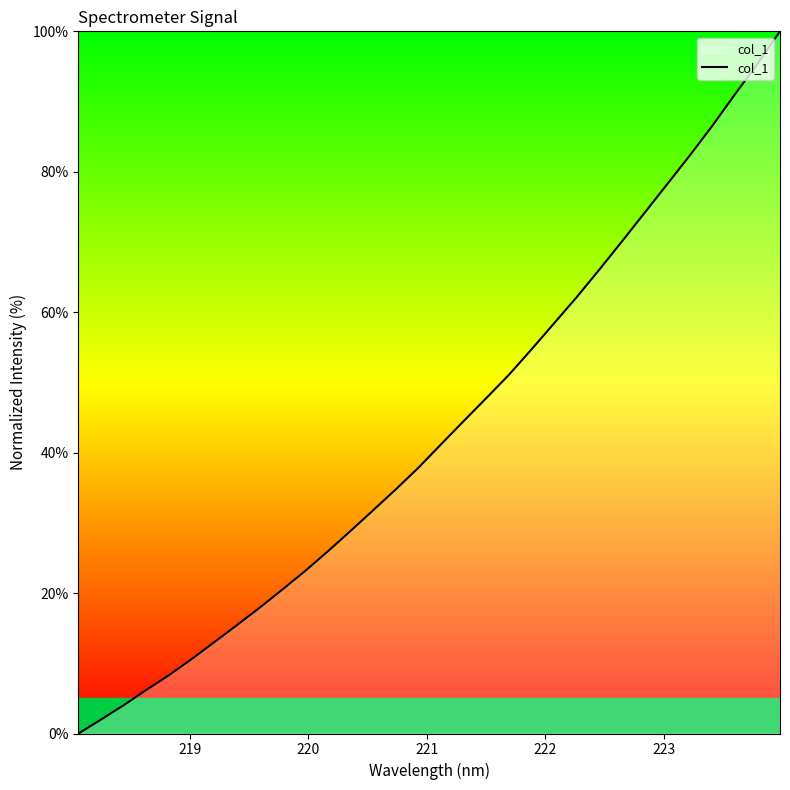

What is the difference between the maximum and minimum values?

100.0